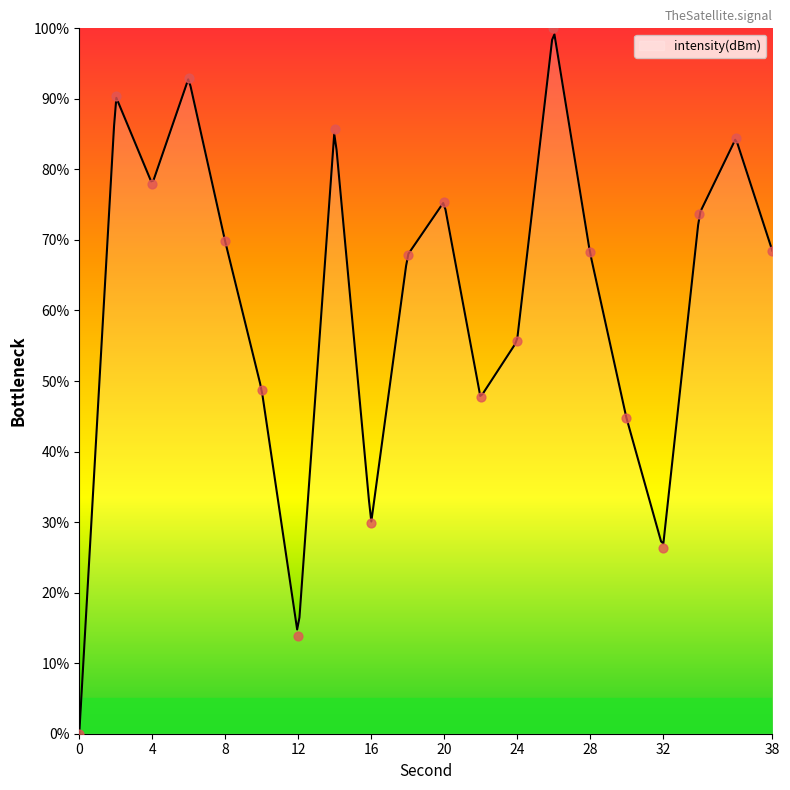

Between 12 and 36, which is larger?

36